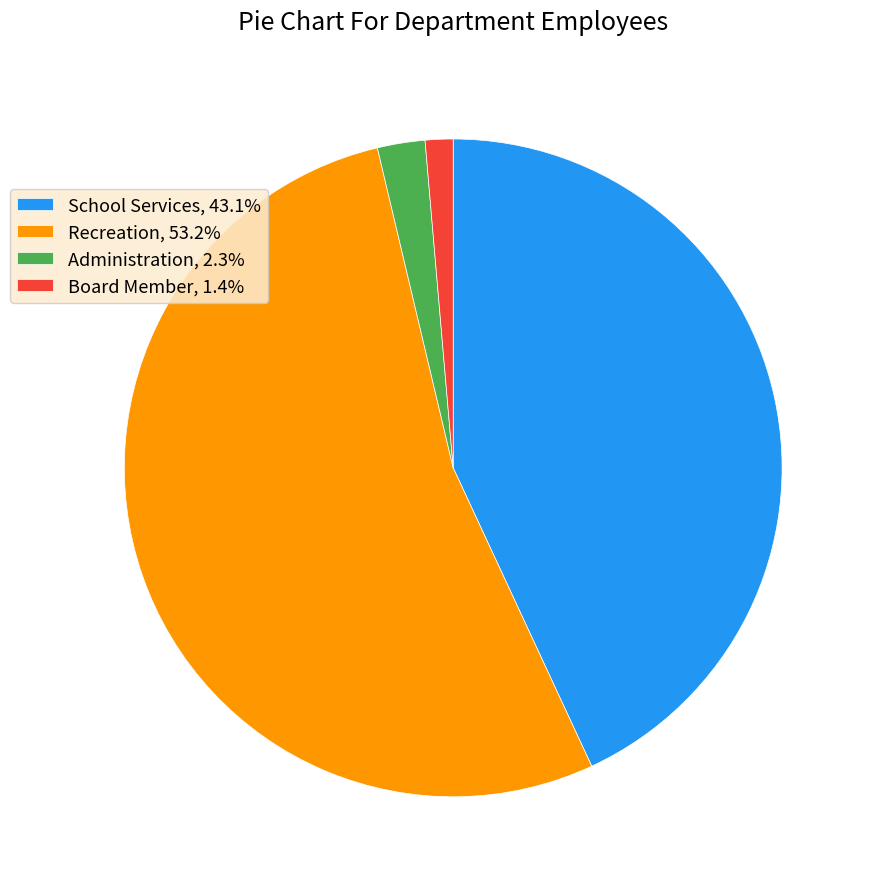

Is the sum of Board Member, 1.4% and Administration, 2.3% greater than half?

No